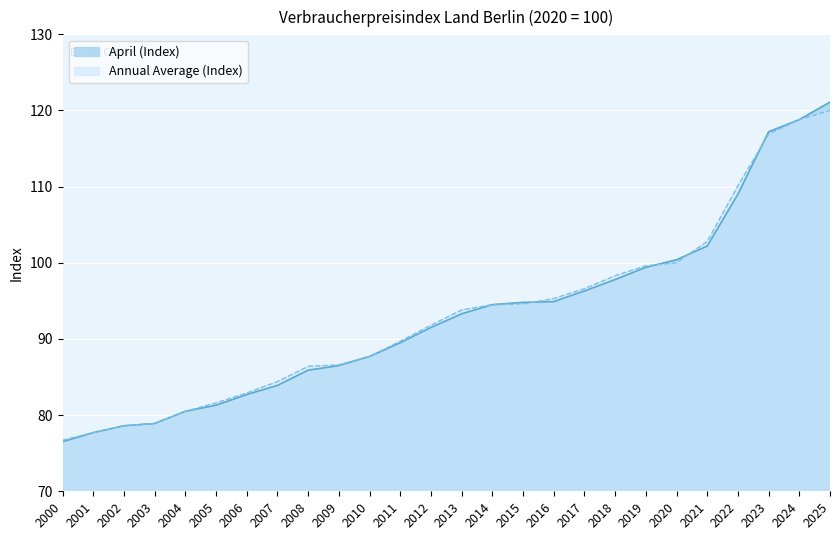

What is the value of the Annual Average (Index) point at the 9th from the left?

86.4